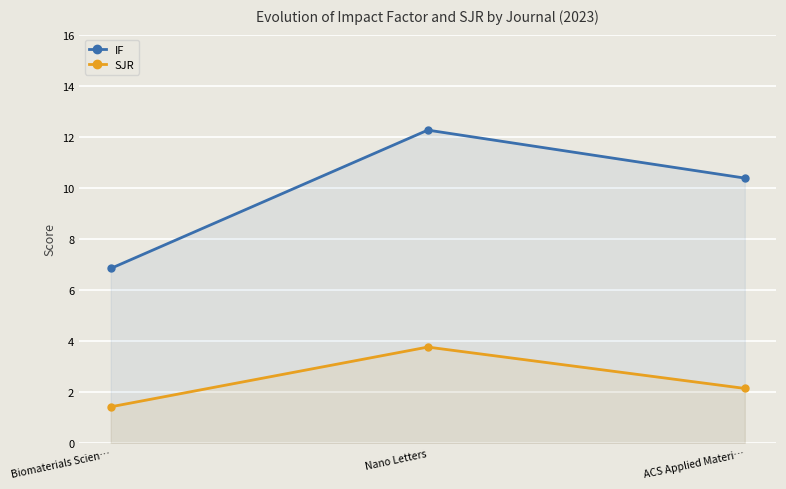

Which has a higher value, Biomaterials Scien… or Nano Letters?

Nano Letters